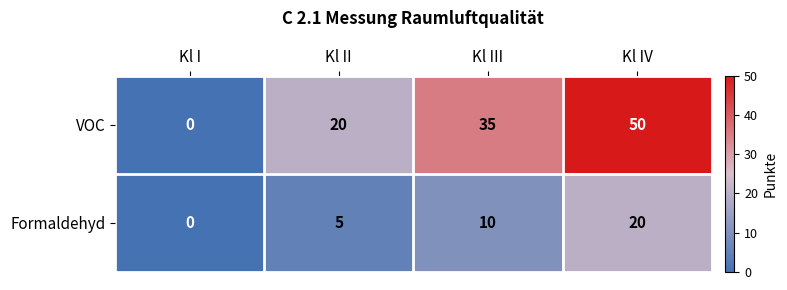

Reading right to left, what are all the values shown in this chart?

VOC: 50	35	20	0
Formaldehyd: 20	10	5	0